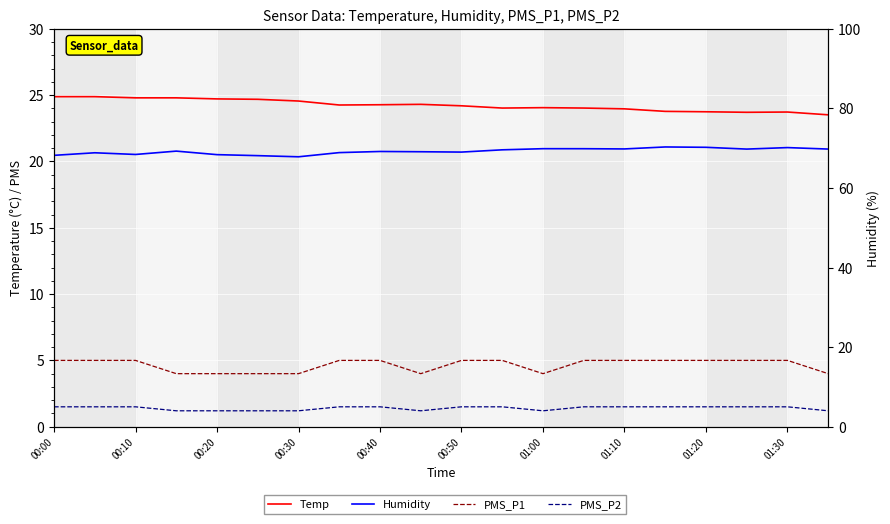

At how many categories does at least one series exceed 30?

20